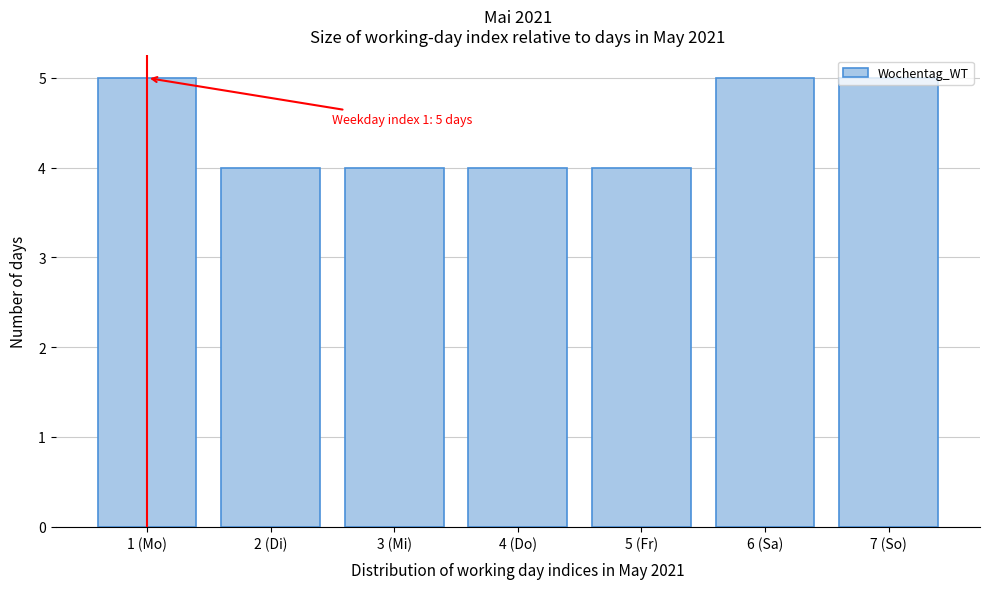

What is the maximum value shown in the chart?

5